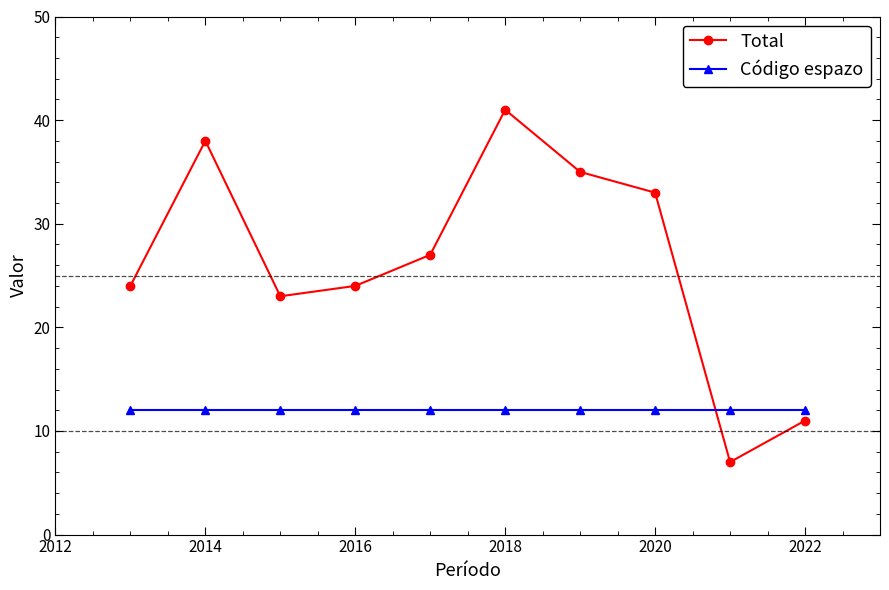

Reading right to left, extract all data points from this chart.

Total: 11	7	33	35	41	27	24	23	38	24
Código espazo: 12	12	12	12	12	12	12	12	12	12